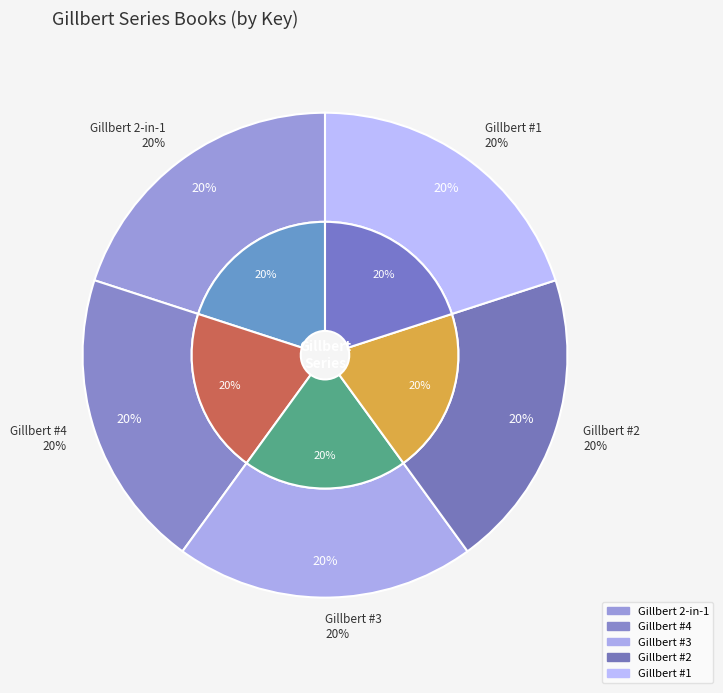

What percentage is the Gillbert #3 slice, to the nearest percent?

20%